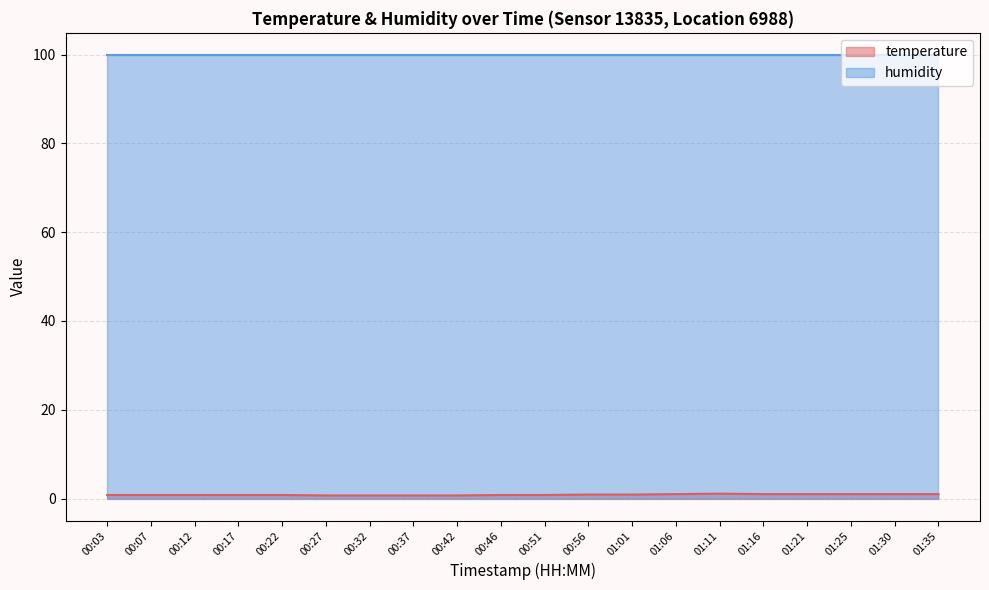

Rank the categories by value from highest to lowest.

01:11, 01:06, 01:16, 01:21, 01:25, 01:30, 01:35, 00:56, 01:01, 00:03, 00:07, 00:12, 00:17, 00:22, 00:46, 00:51, 00:27, 00:32, 00:37, 00:42